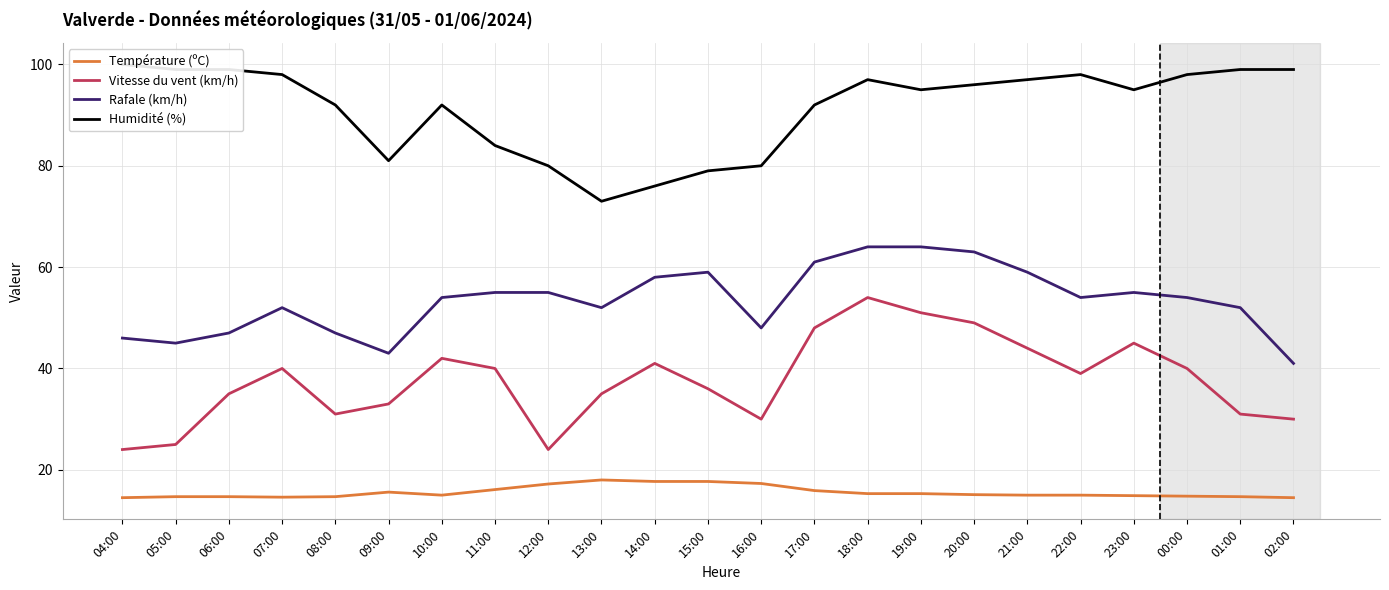

The Vitesse du vent (km/h) series shows 56.6 at 07:00. True or false?

False